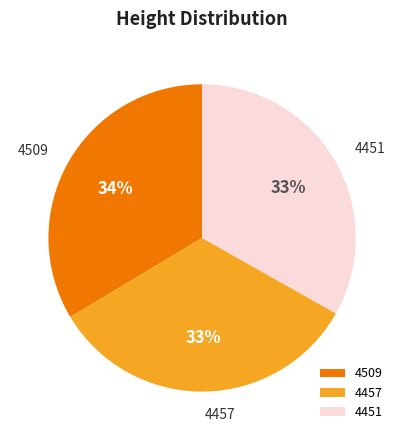

To the nearest percent, what is the combined percentage of 4457 and 4451?

66%